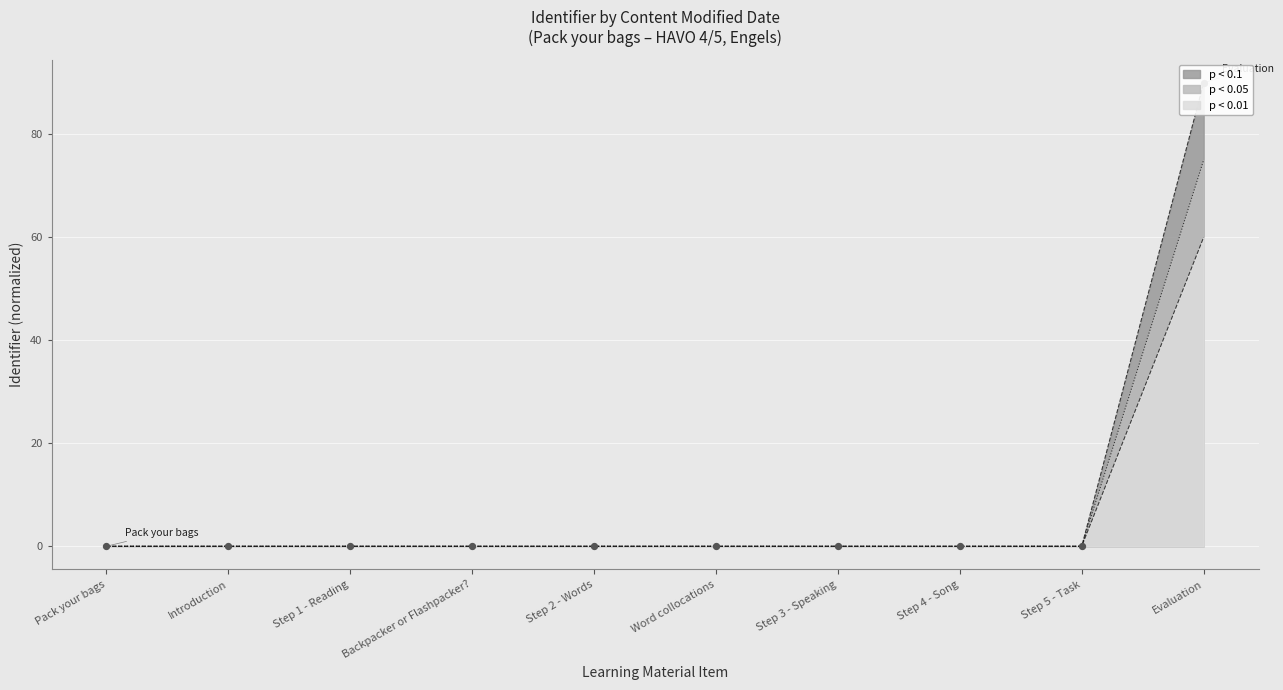

Between Pack your bags and Step 5 - Task, which is larger?

Step 5 - Task